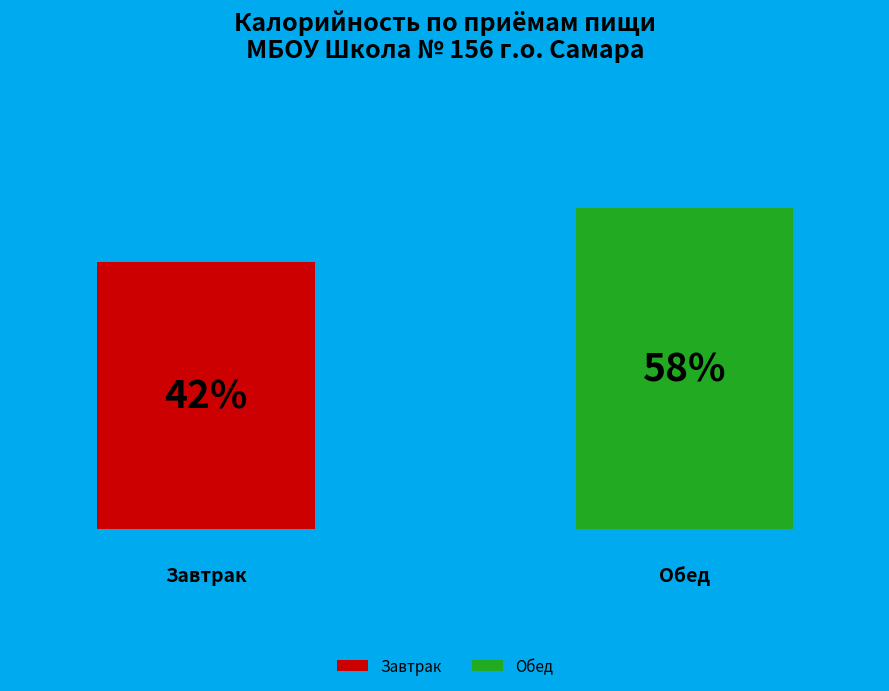

What percentage is the Обед slice, to the nearest percent?

58%